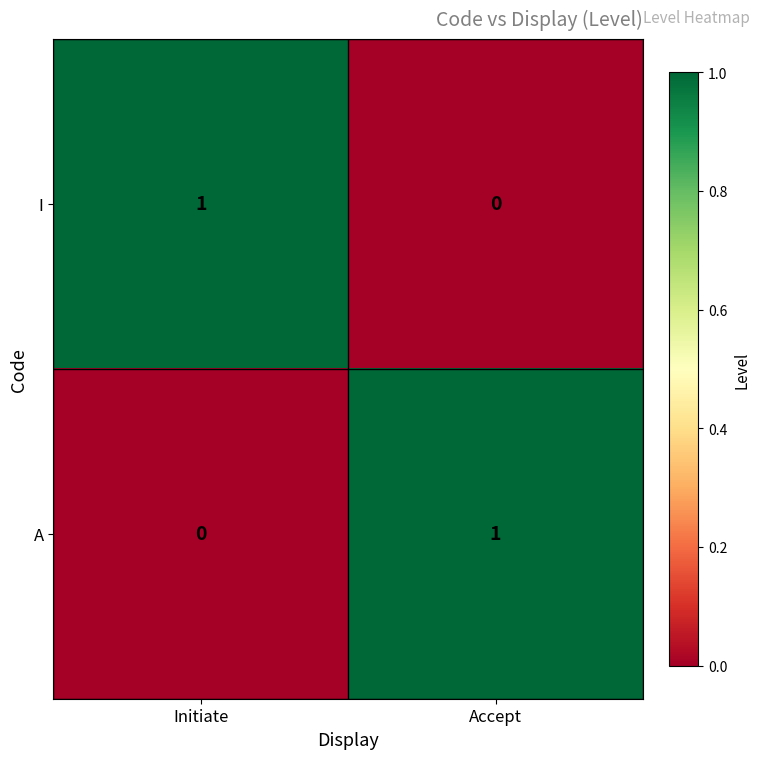

How many positive values does the A series have?

1